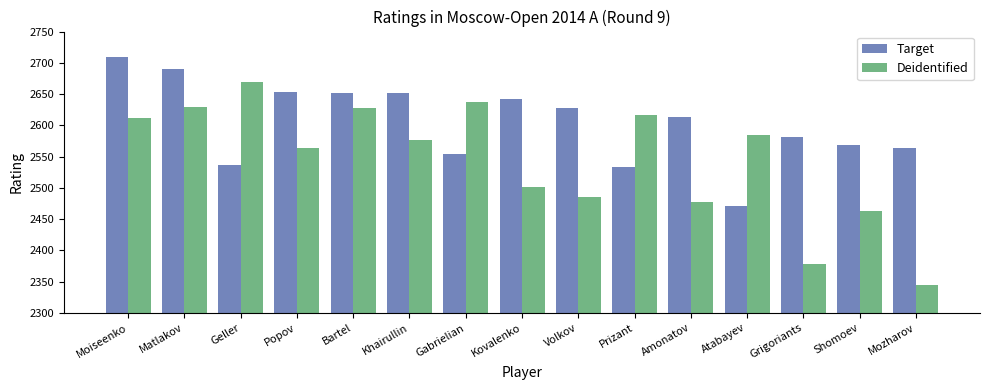

Is the value of Target at Mozharov greater than the value of Deidentified at Atabayev?

No